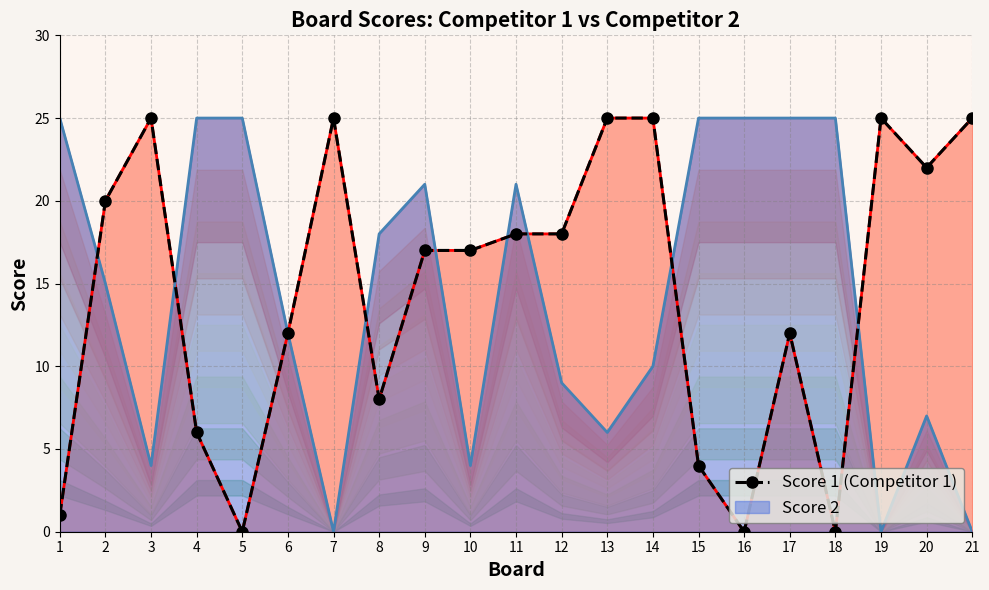

At which category does the chart reach its minimum across all series?

5